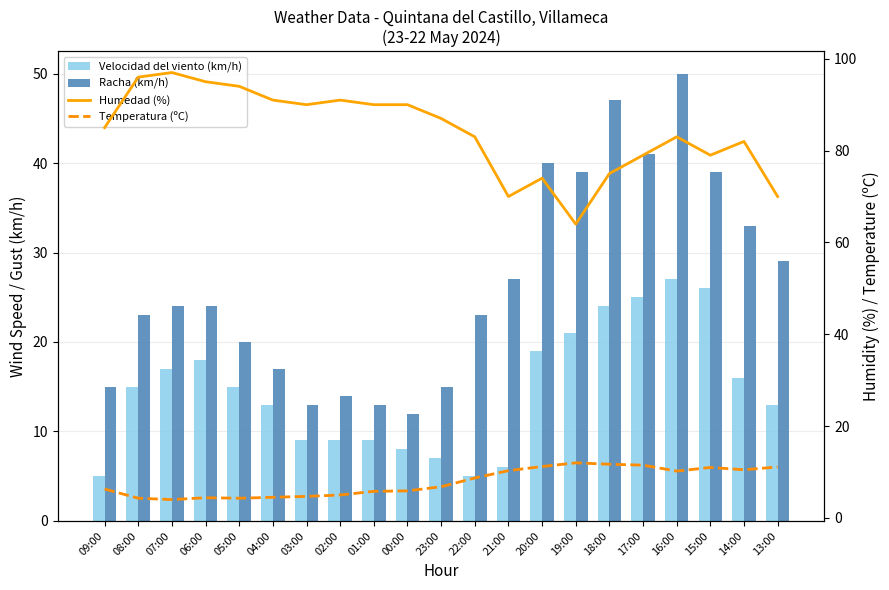

How many data points in Velocidad del viento (km/h) are less than 15?

10